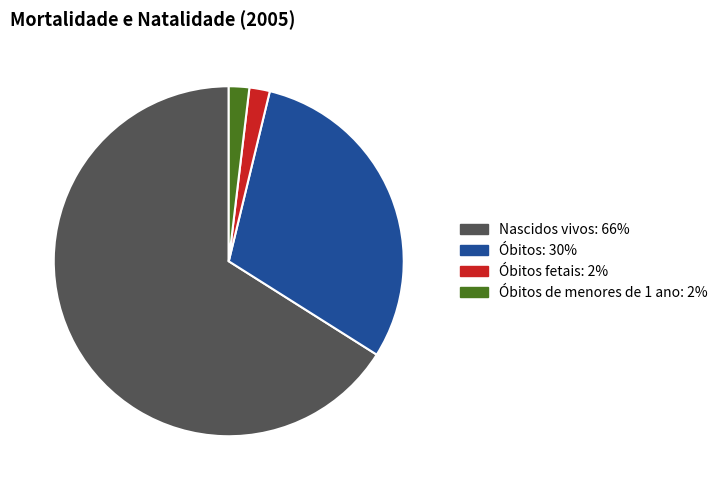

Is there a majority slice in this chart?

Yes